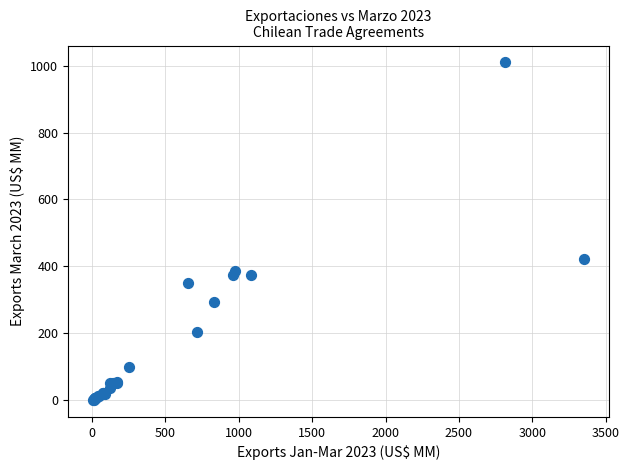

What Y value in the scatter plot is closest to 505?

421.6